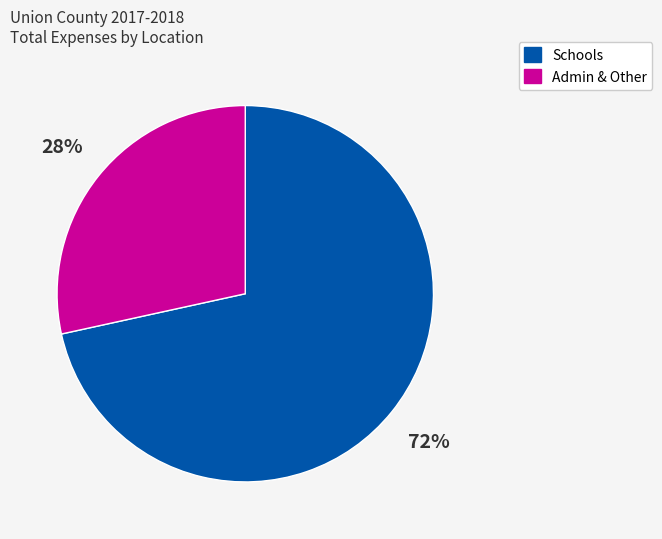

To the nearest percent, what is the average slice percentage?

50%